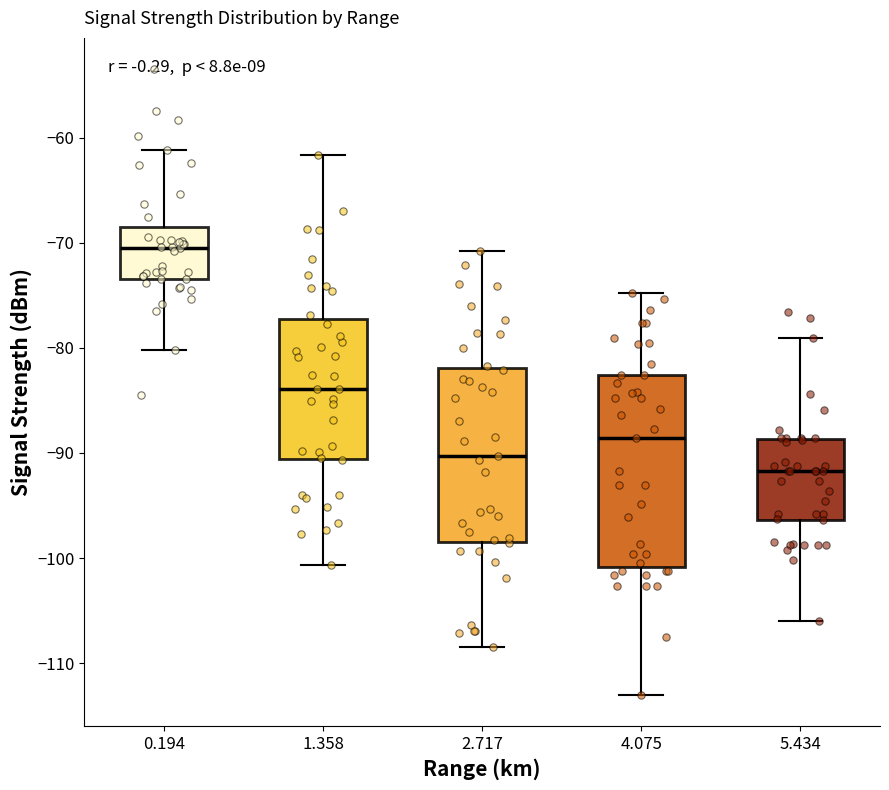

Which box is the tallest, from its lower edge to its upper edge?

4.075